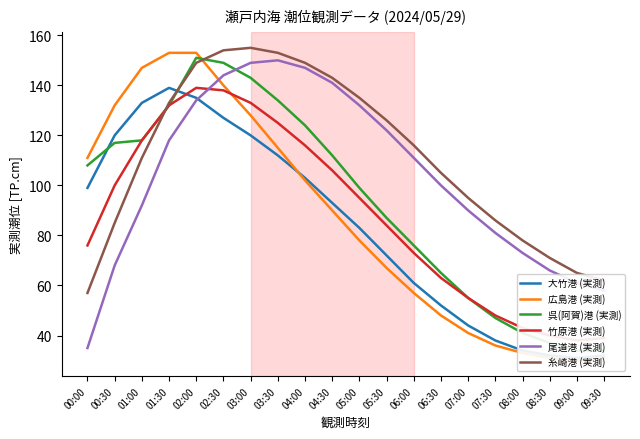

At 00:30, list the series in order from smallest to largest.

尾道港 (実測), 糸崎港 (実測), 竹原港 (実測), 呉(阿賀)港 (実測), 大竹港 (実測), 広島港 (実測)